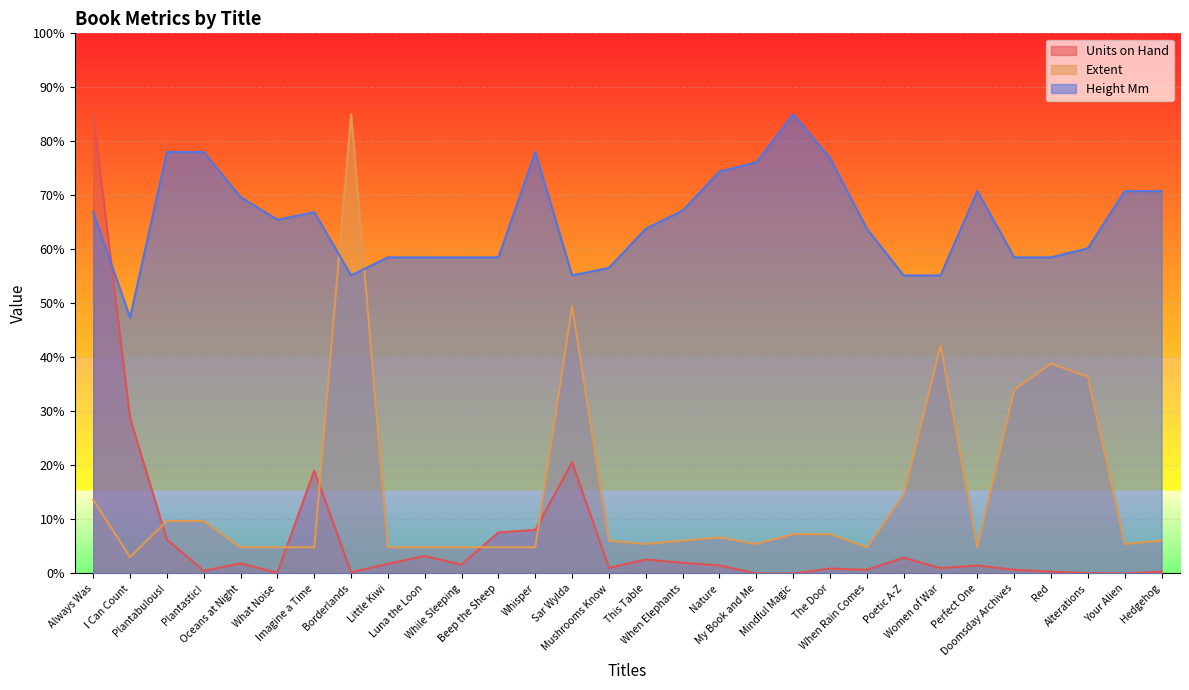

What are all the series names shown in the legend?

Units on Hand, Extent, Height Mm